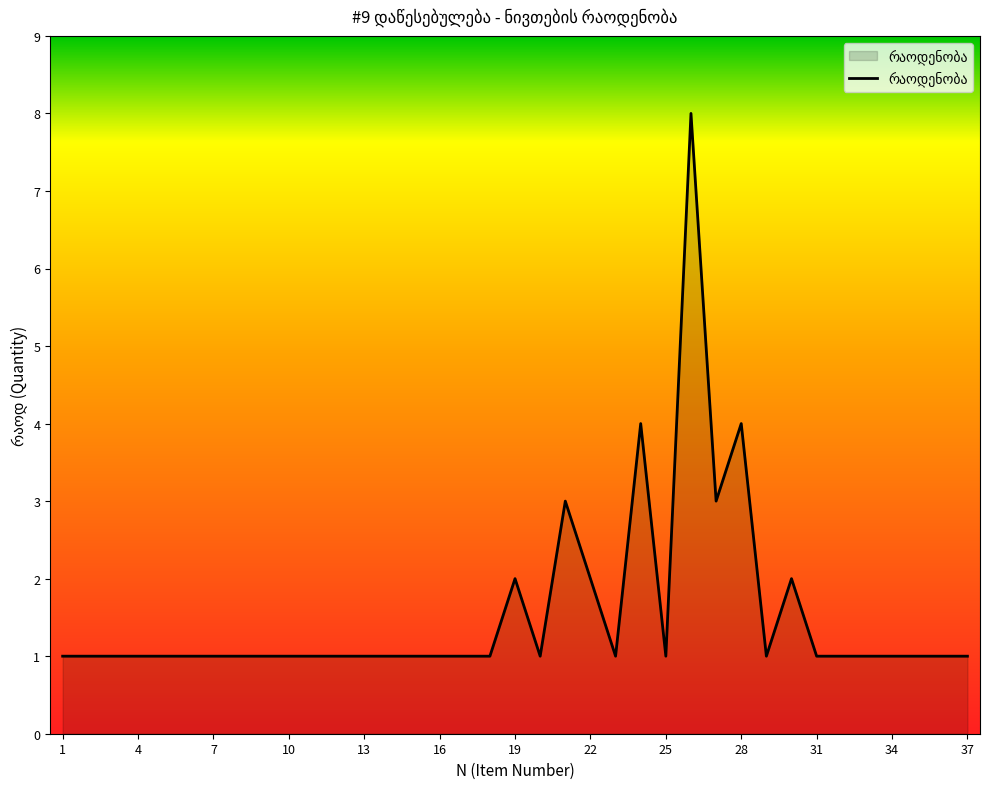

How many categories are shown in the chart?

37